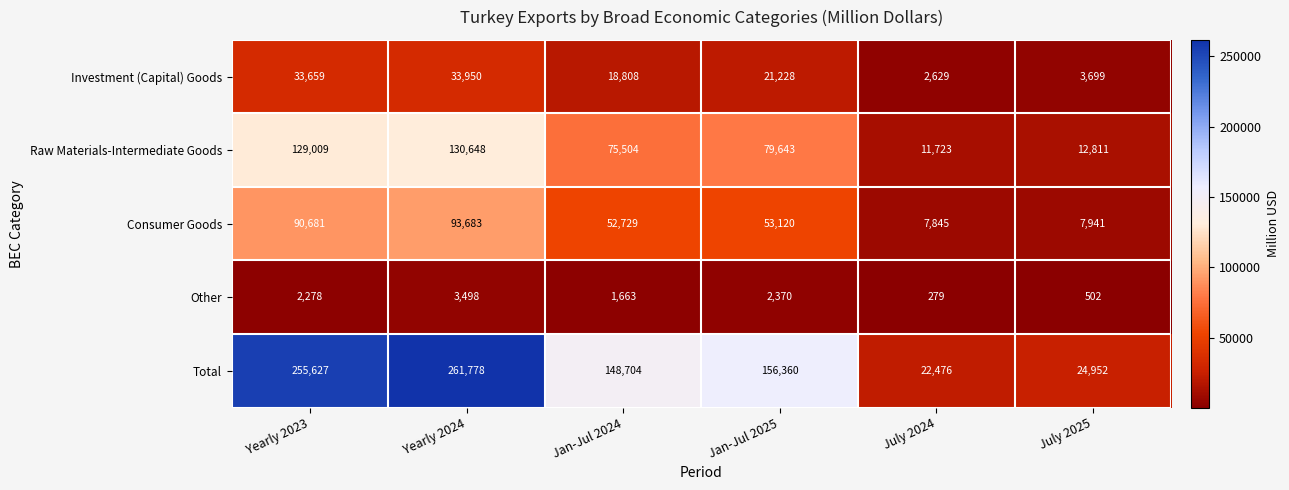

Rank the series by their maximum value, from highest to lowest.

Total, Raw Materials-Intermediate Goods, Consumer Goods, Investment (Capital) Goods, Other